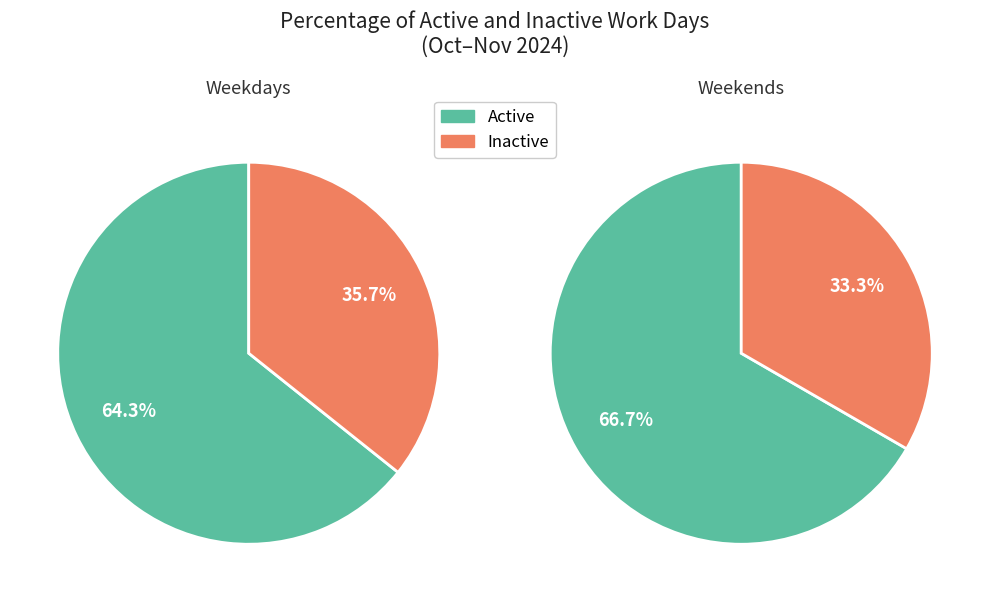

Which series changed the most between 0 and 1?

Active